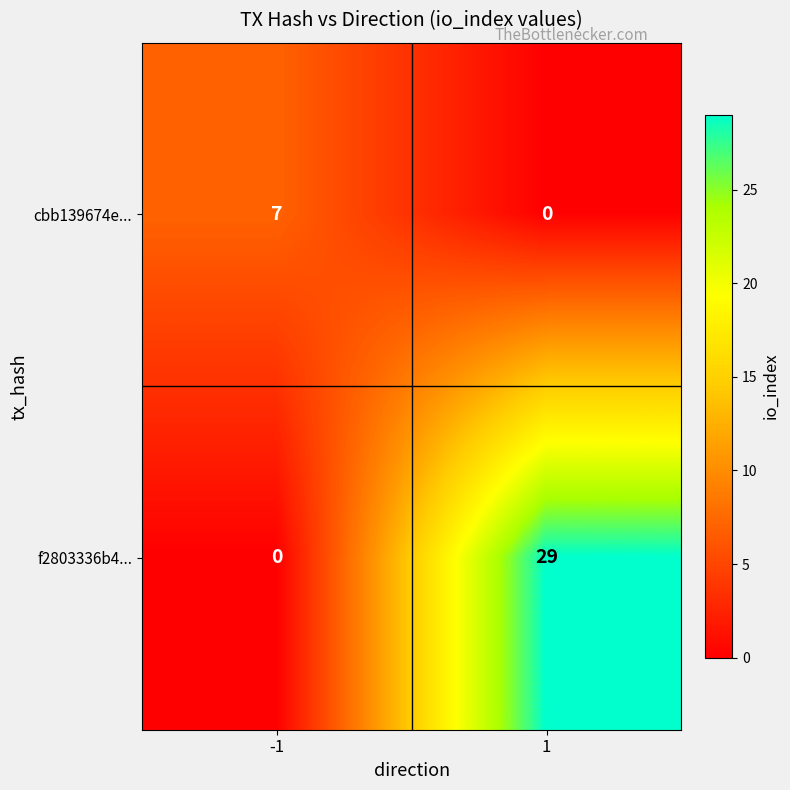

The f2803336b4... series shows 29 at 1. True or false?

True